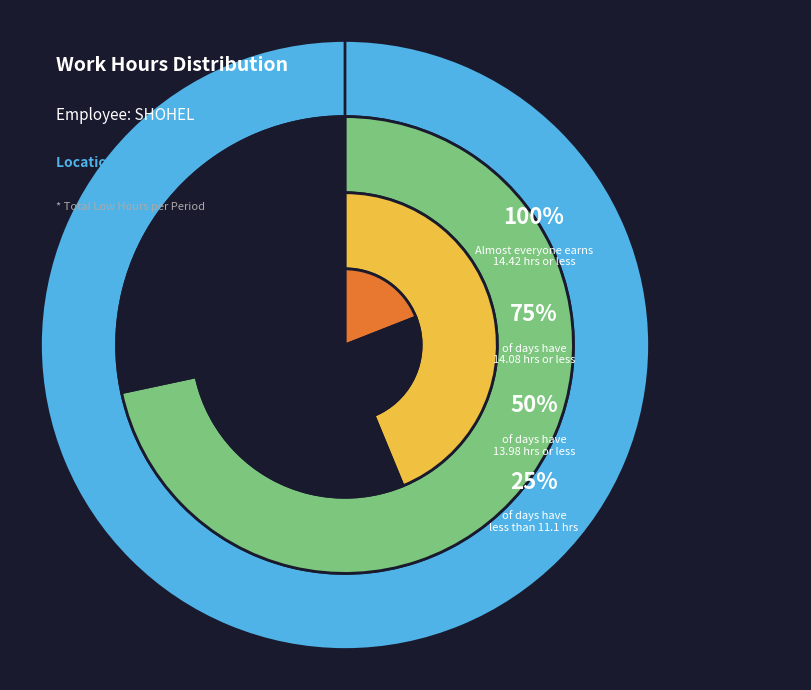

Is Sun 30 the majority of the pie?

No